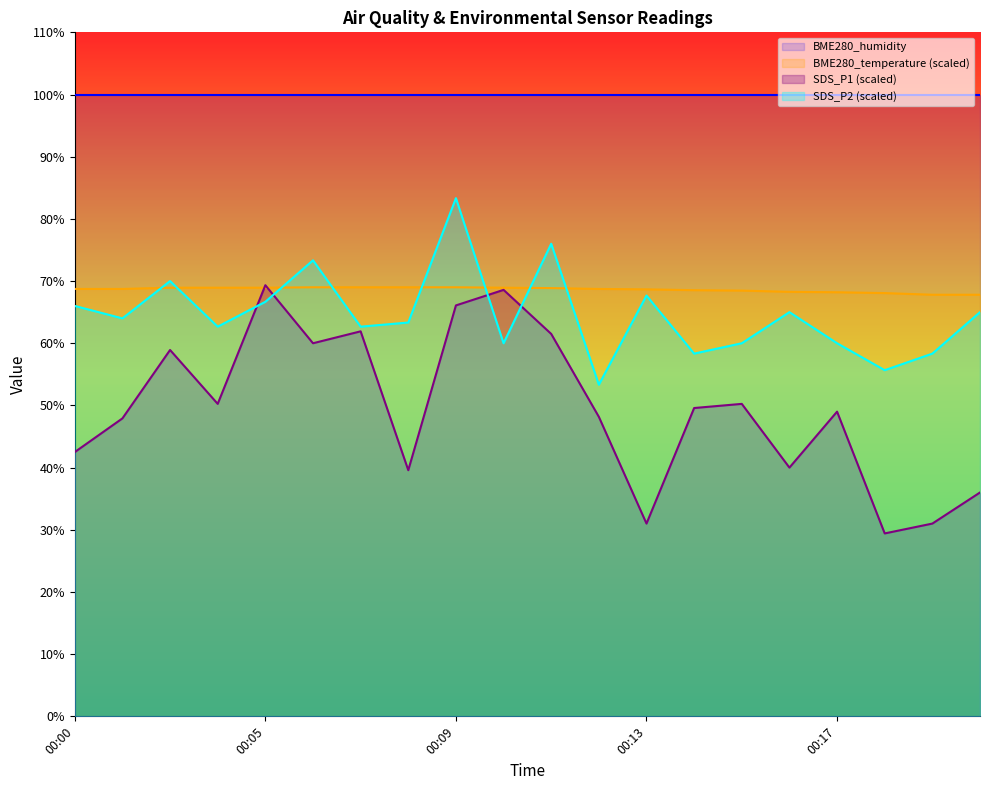

At 00:17, list the series in order from smallest to largest.

SDS_P1 (scaled), SDS_P2 (scaled), BME280_temperature (scaled), BME280_humidity